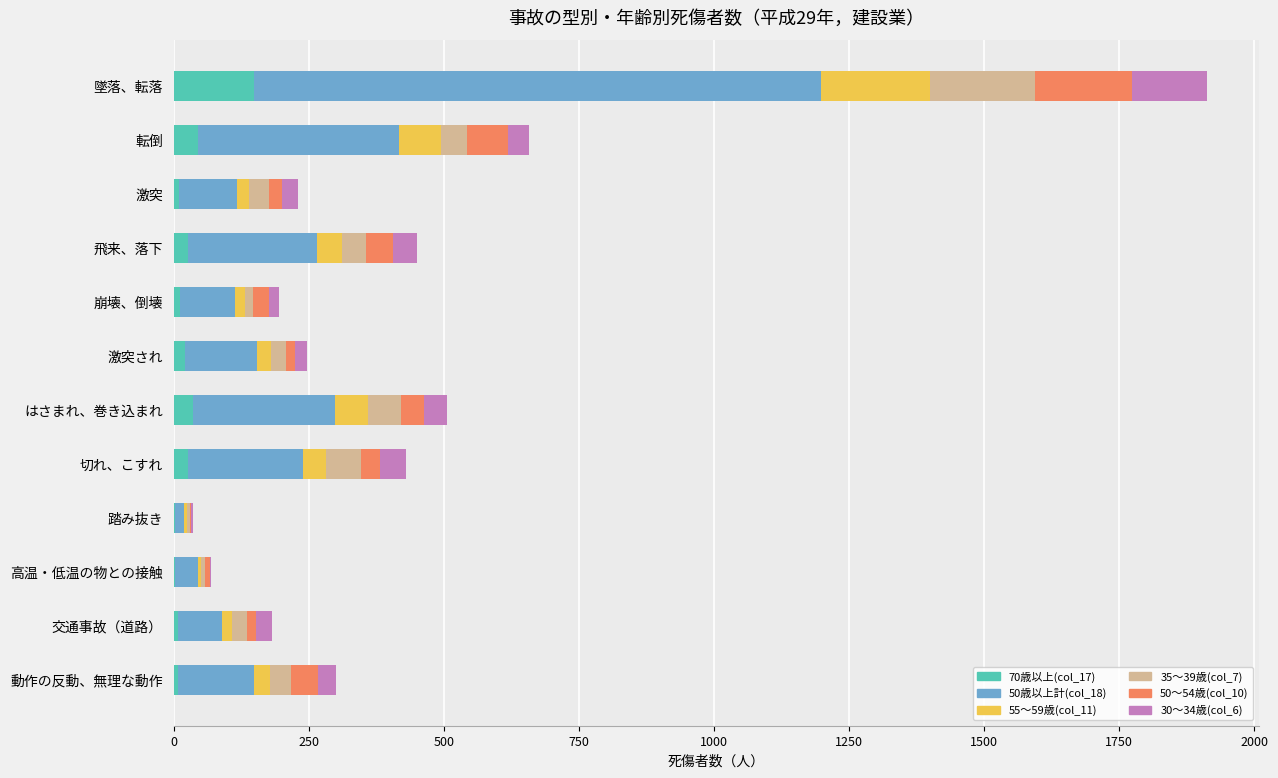

Which category has the highest value in the 70歳以上(col_17) series?

墜落、転落